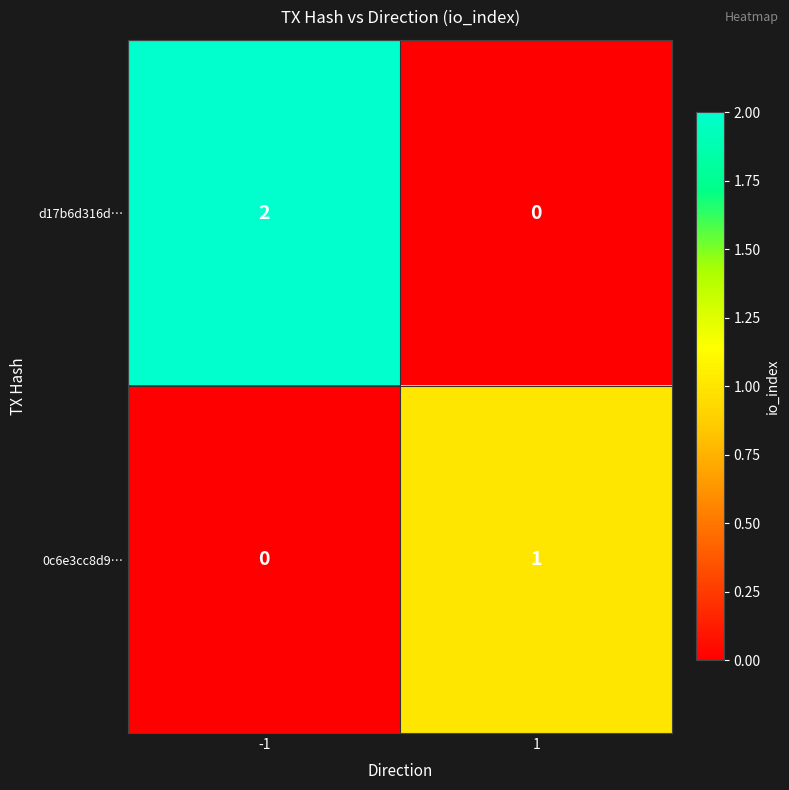

The value of 0c6e3cc8d9… at -1 is 1. True or false?

False